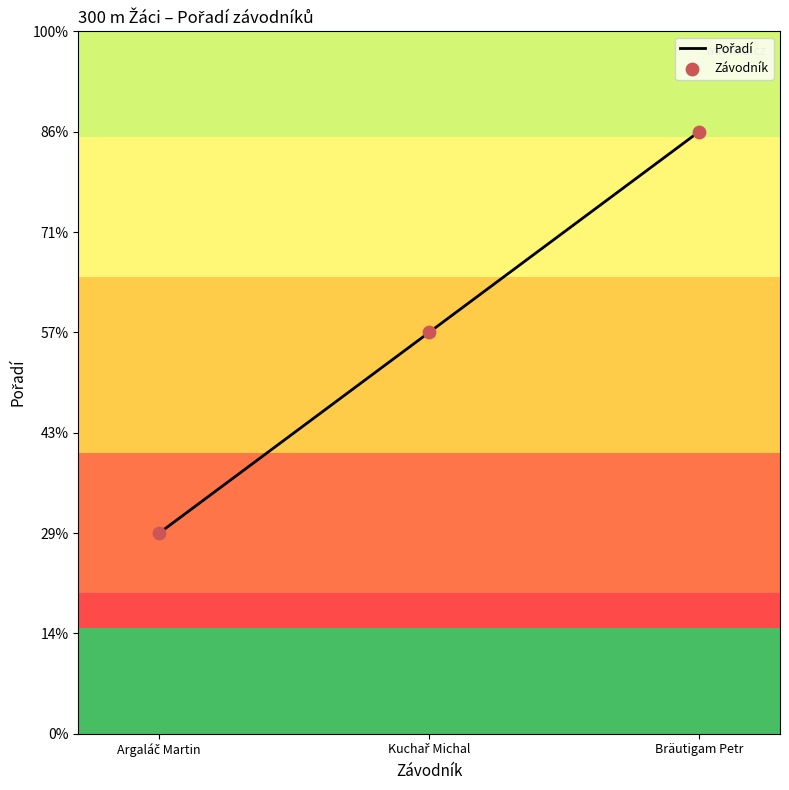

Approximately how many times larger is the value at Bräutigam Petr compared to Kuchař Michal?

1.5